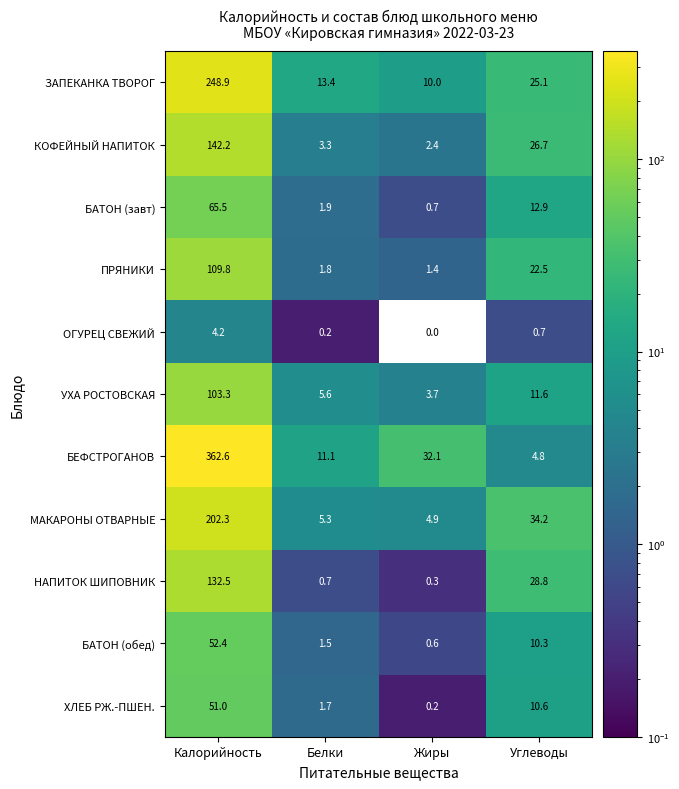

Which label corresponds to the largest value in the chart?

Калорийность